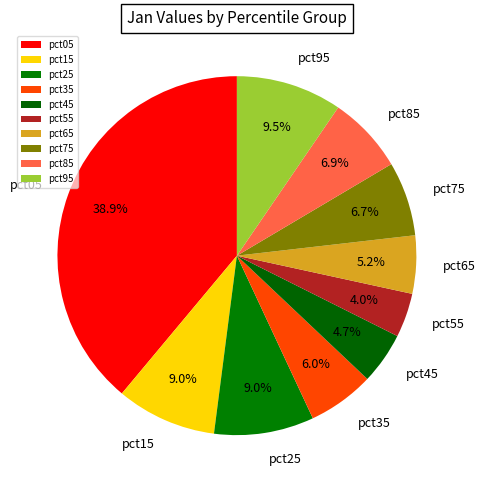

To the nearest percent, what is the difference between the pct45 and pct75 slice percentages?

2%